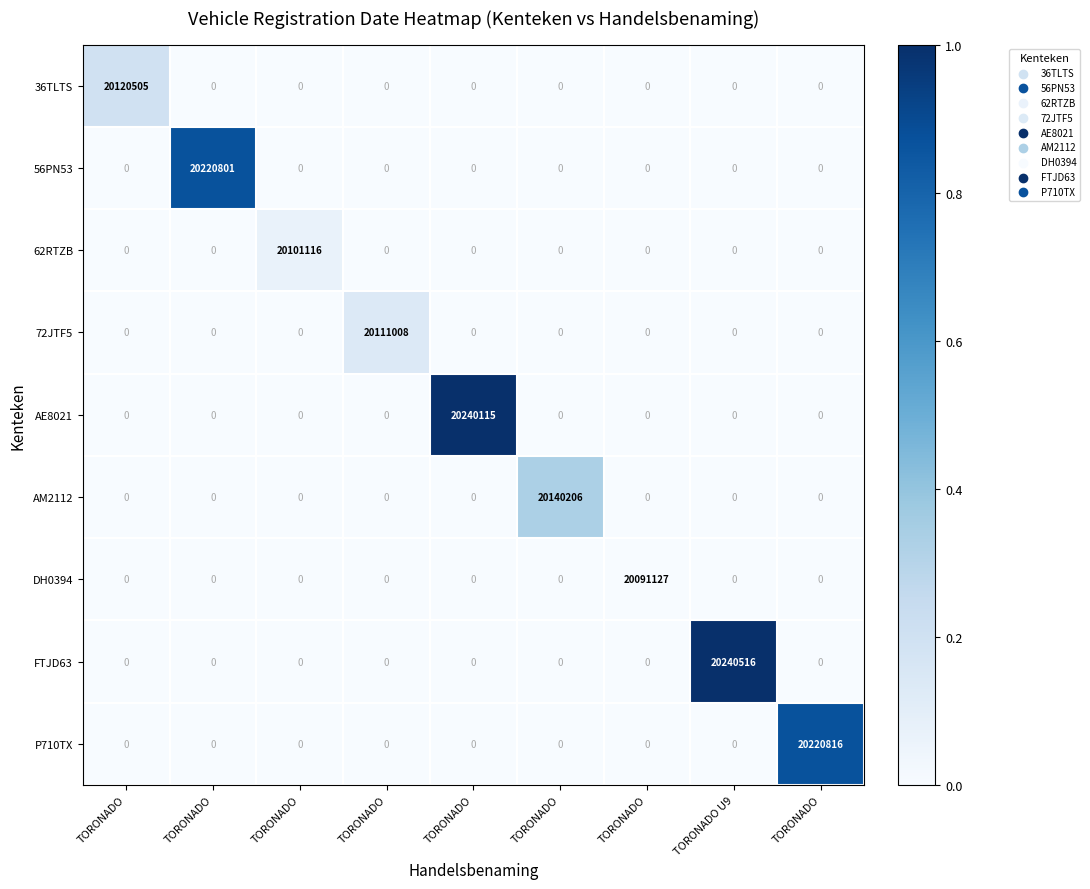

What is the maximum value shown in the chart?

20240516